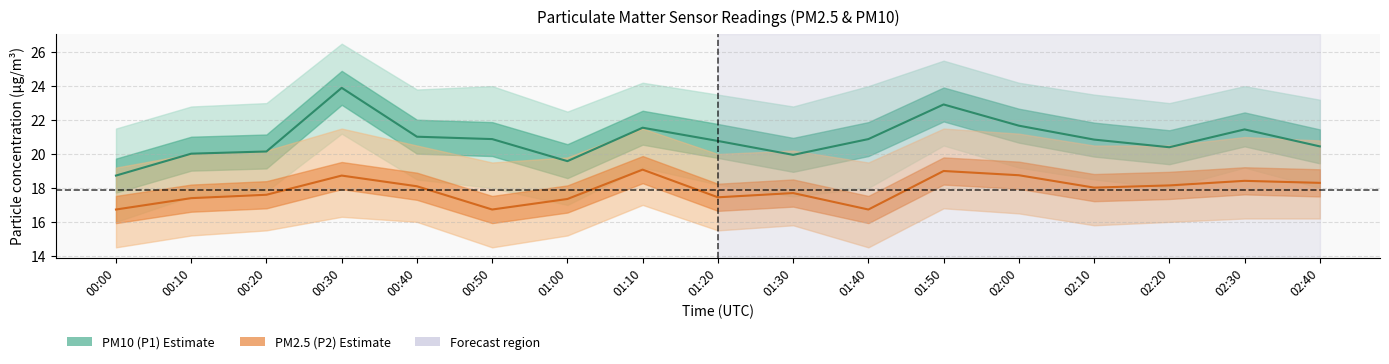

List the labels in order of P1 (PM10) value, smallest first.

00:00, 01:00, 01:30, 00:10, 00:20, 02:20, 02:40, 01:20, 02:10, 00:50, 01:40, 00:40, 02:30, 01:10, 02:00, 01:50, 00:30